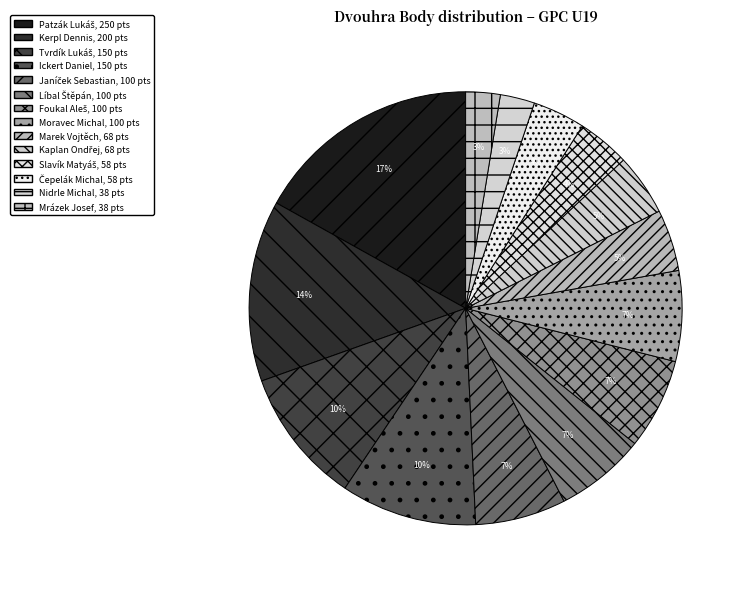

True or false: Ickert Daniel accounts for 10% of the total.

True